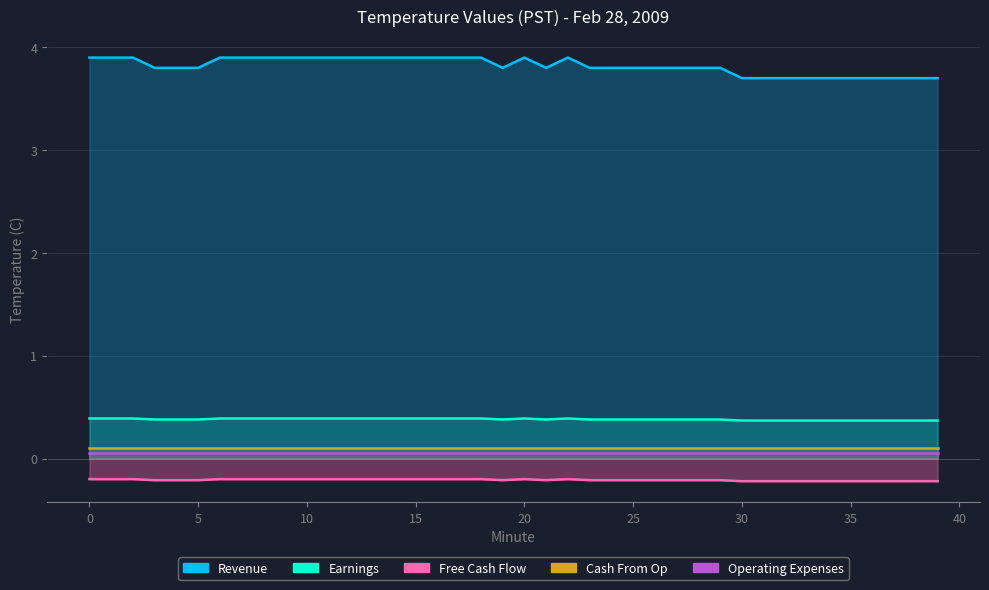

At which category does Revenue reach its first local valley?

19